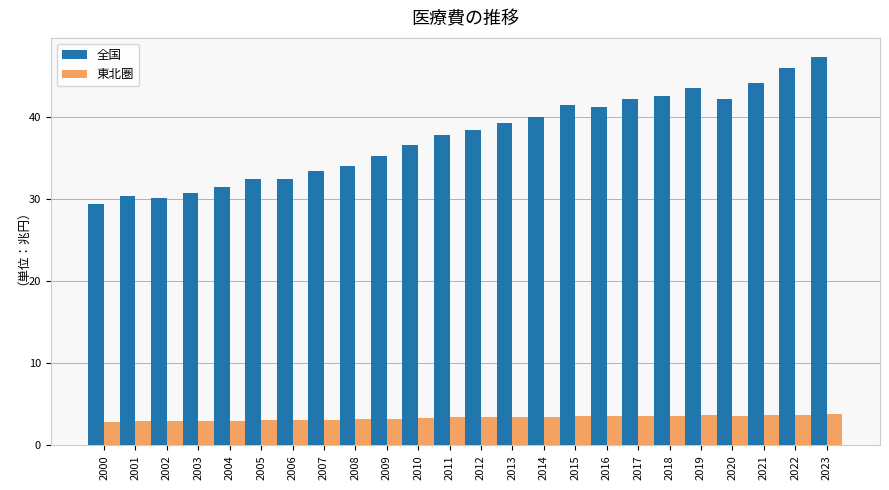

What is the spread (max minus min) of values at 2017?

38.6